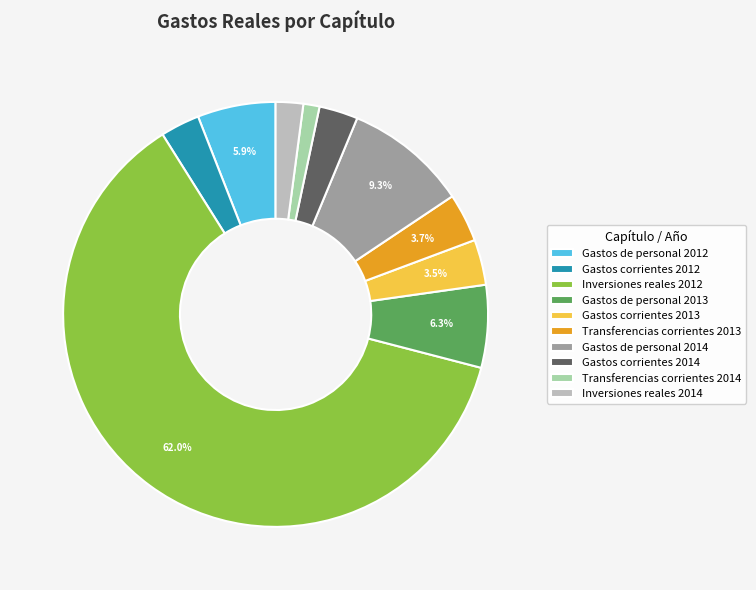

To the nearest percent, what is the difference between the Transferencias corrientes 2014 and Inversiones reales 2014 slice percentages?

1%